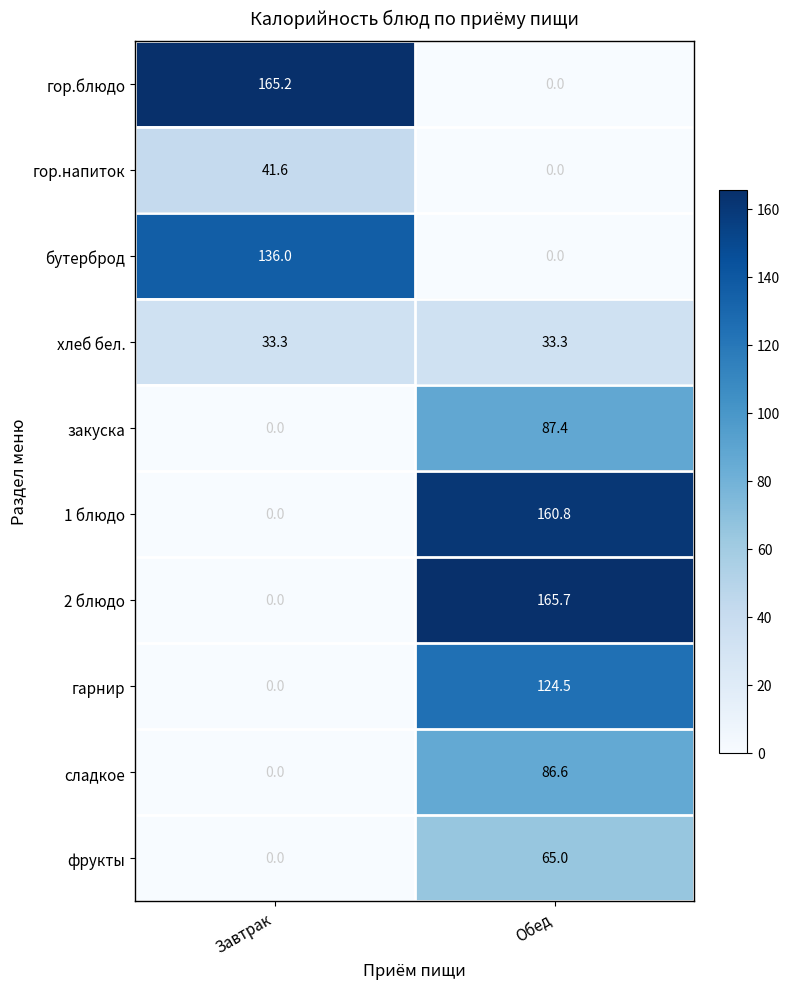

How many data points does each series have?

2